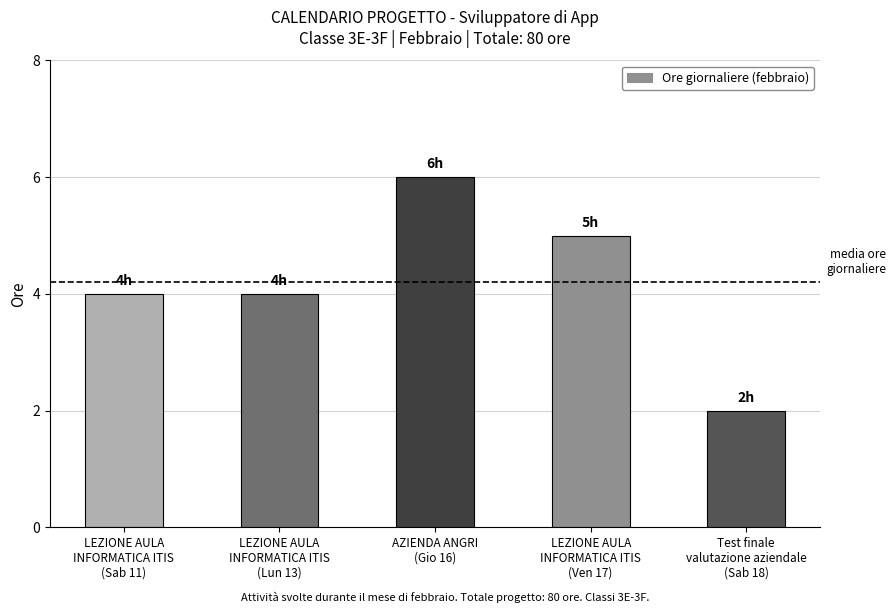

Approximately how many times larger is the value at Test finale
valutazione aziendale
(Sab 18) compared to LEZIONE AULA
INFORMATICA ITIS
(Lun 13)?

0.5